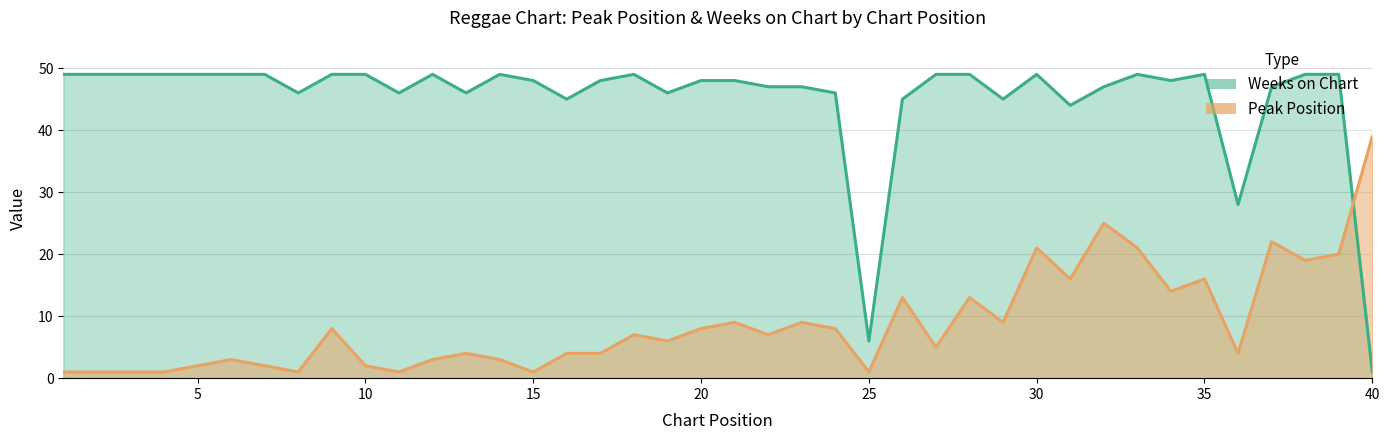

How many values in the Weeks on Chart series exceed 48?

19